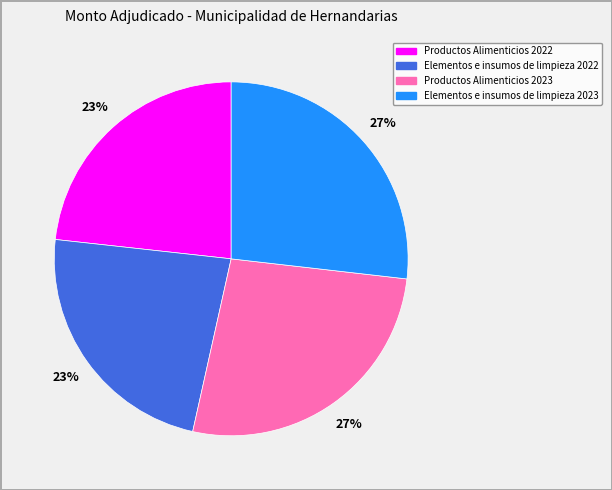

How many slices are in this pie chart?

4